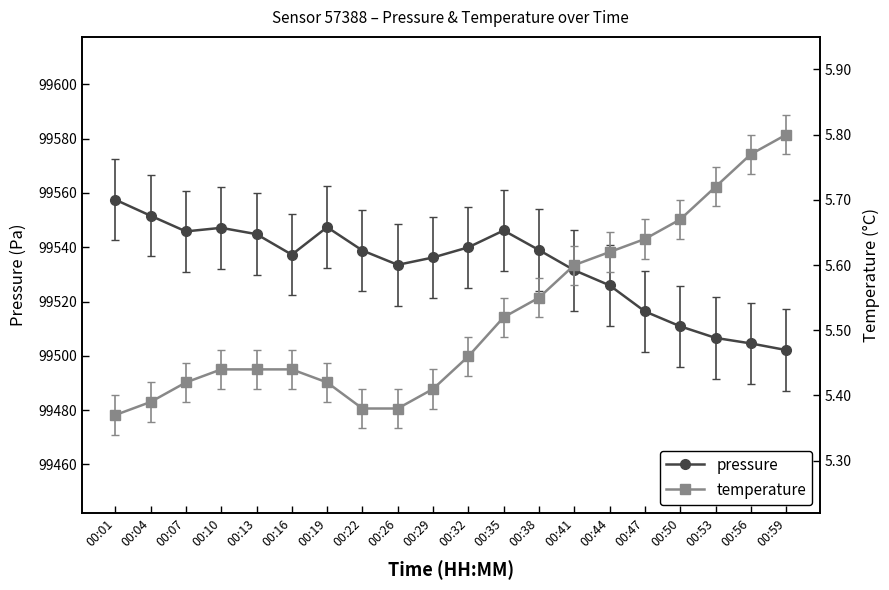

Does the chart display data point markers on the line(s)?

Yes